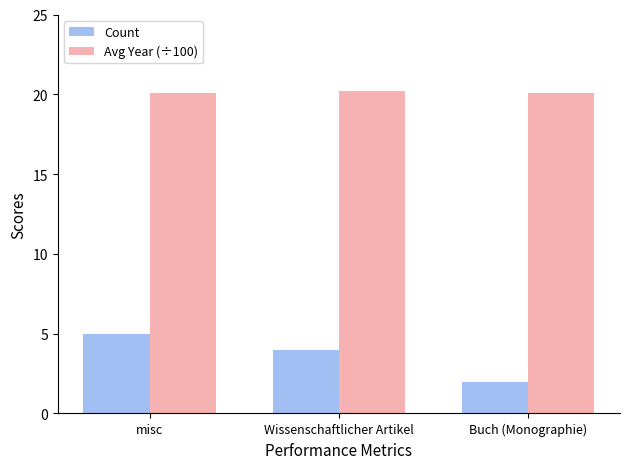

At which category does the chart reach its minimum across all series?

Buch (Monographie)